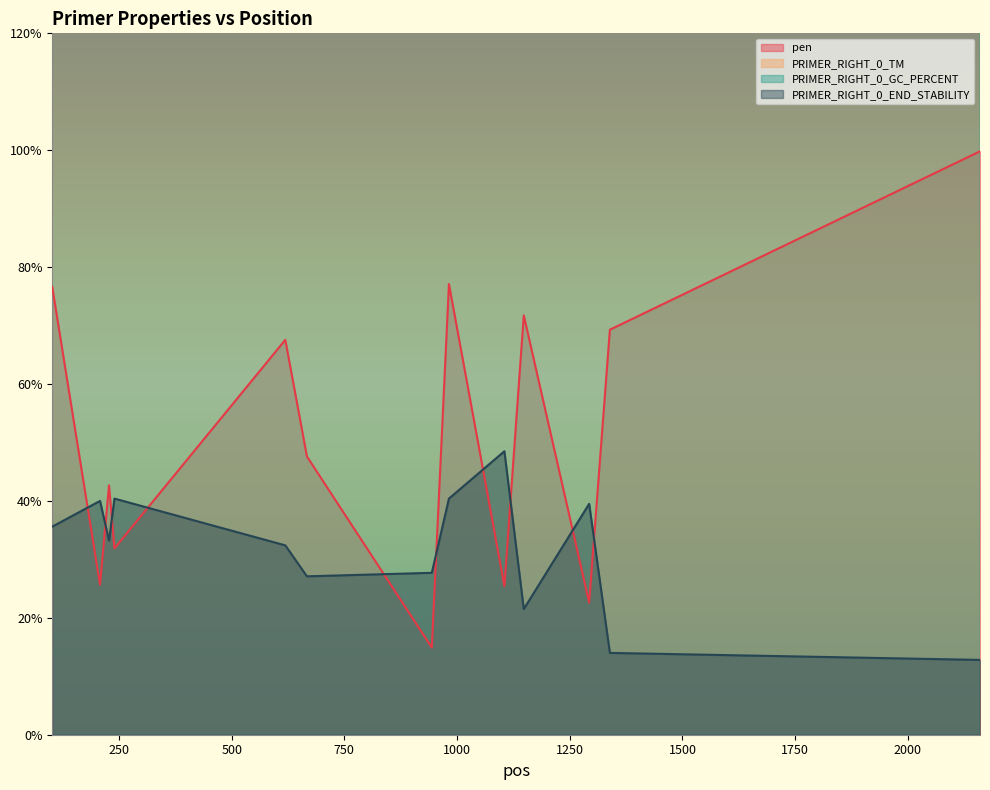

Which series has the largest range (max minus min)?

PRIMER_RIGHT_0_GC_PERCENT